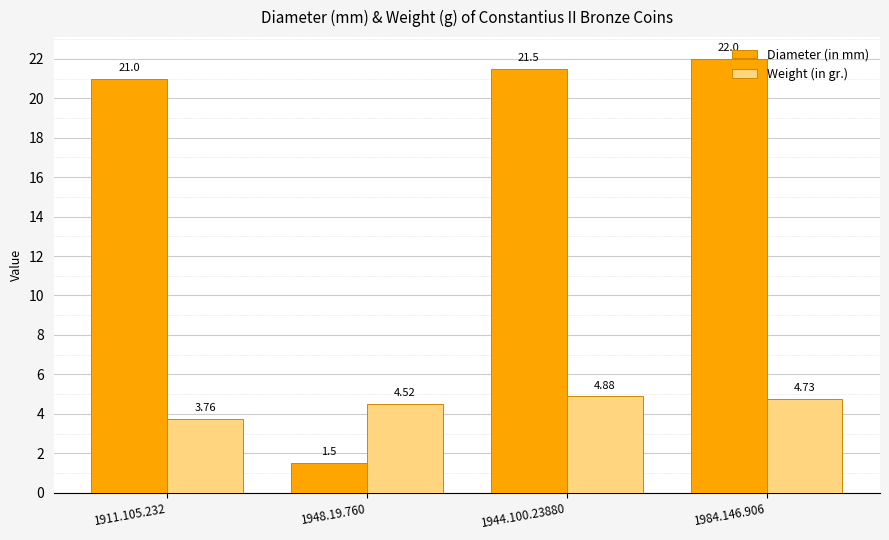

How many data points in Diameter (in mm) are less than 21?

1